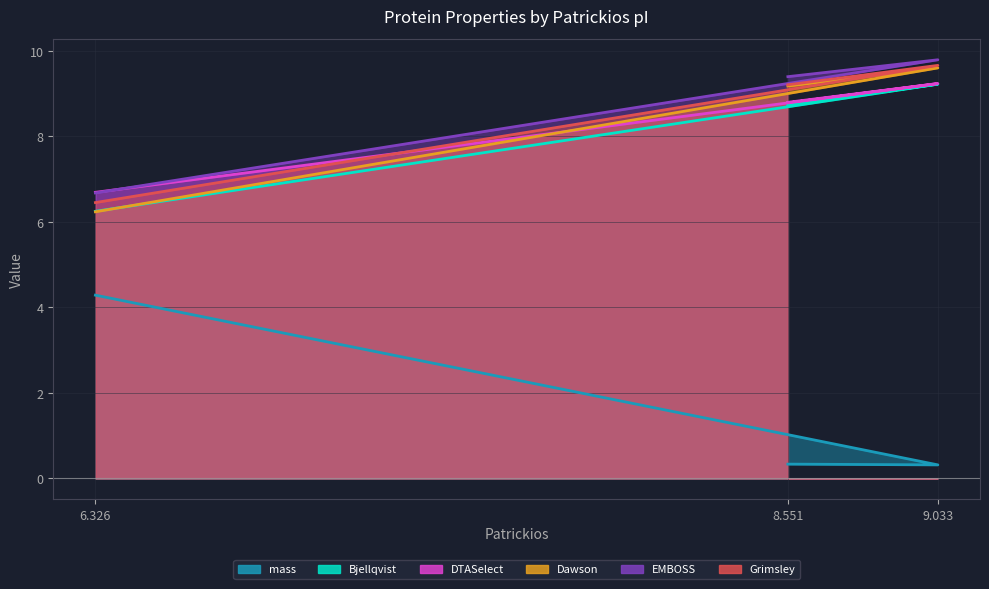

How many lines are shown in the chart?

6